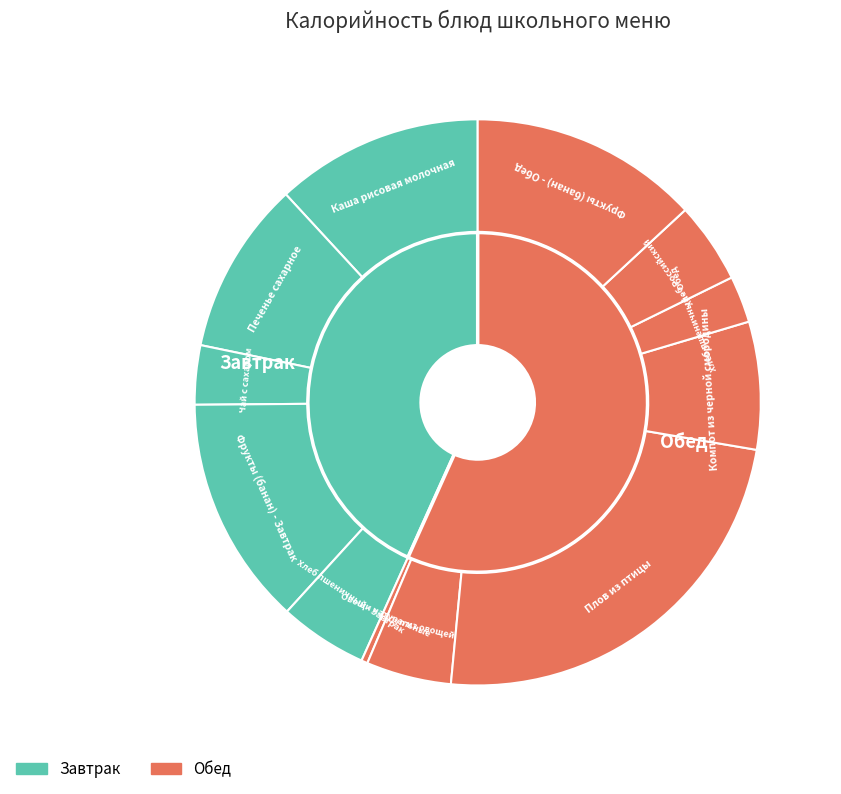

What is the change in value from Хлеб пшеничный - Завтрак to Суп из овощей?

-3